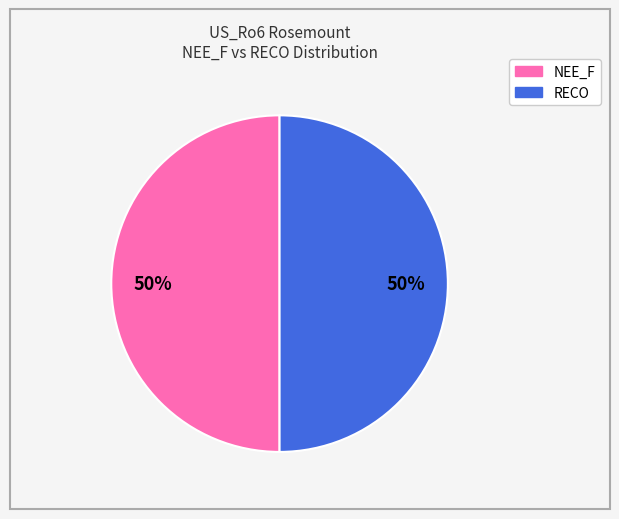

Is the sum of NEE_F and RECO greater than half?

Yes